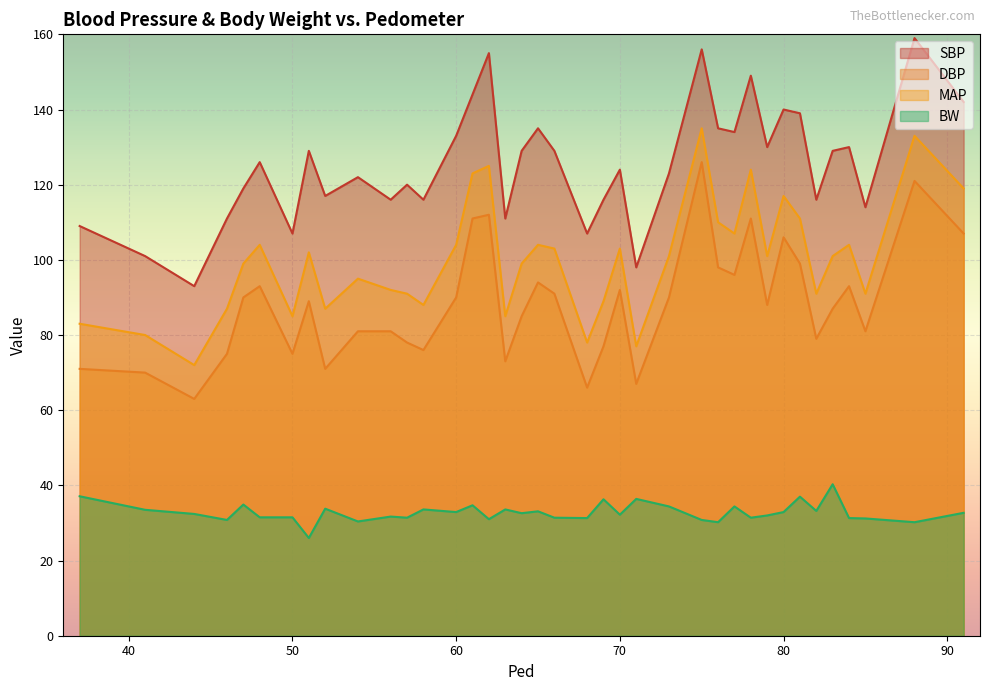

The MAP series shows 42.5 at 58. True or false?

False